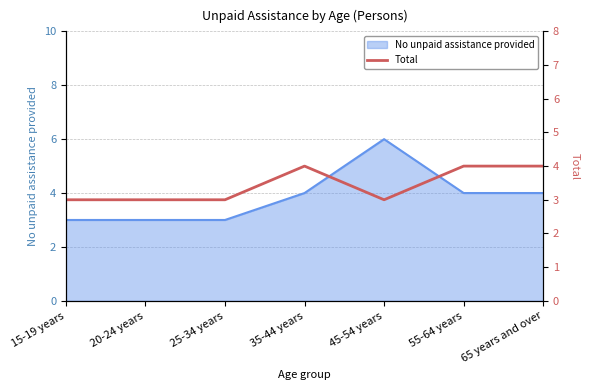

At which category does the data reach its first local valley?

45-54 years